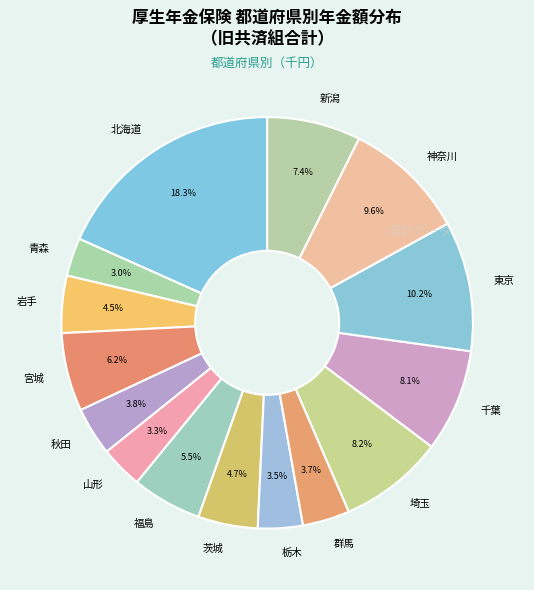

What percentage do 栃木 and 群馬 together represent?

7.2%